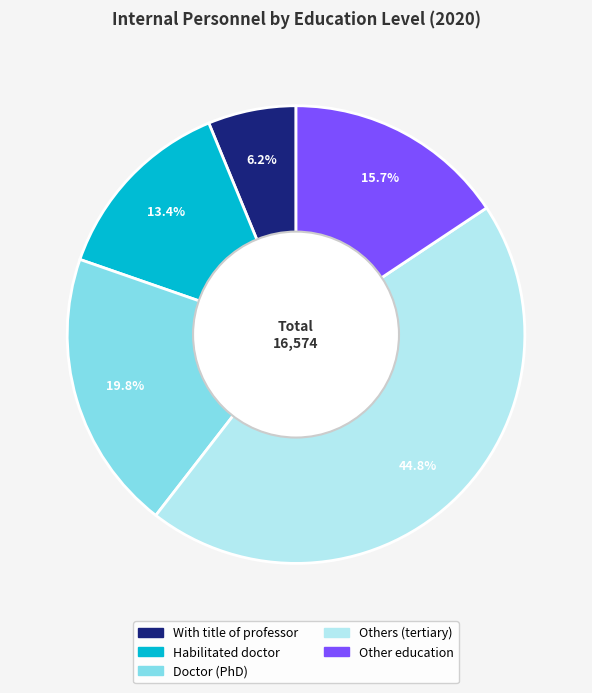

Rank the categories by value from highest to lowest.

Others (tertiary), Doctor (PhD), Other education, Habilitated doctor, With title of professor